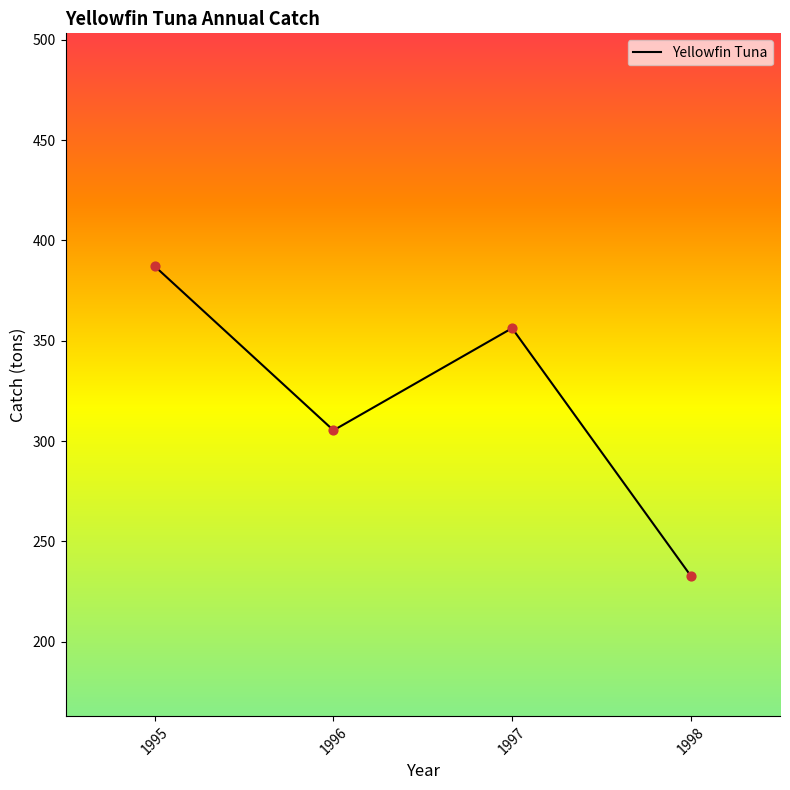

What is the change in value from 1995 to 1997?

-30.8